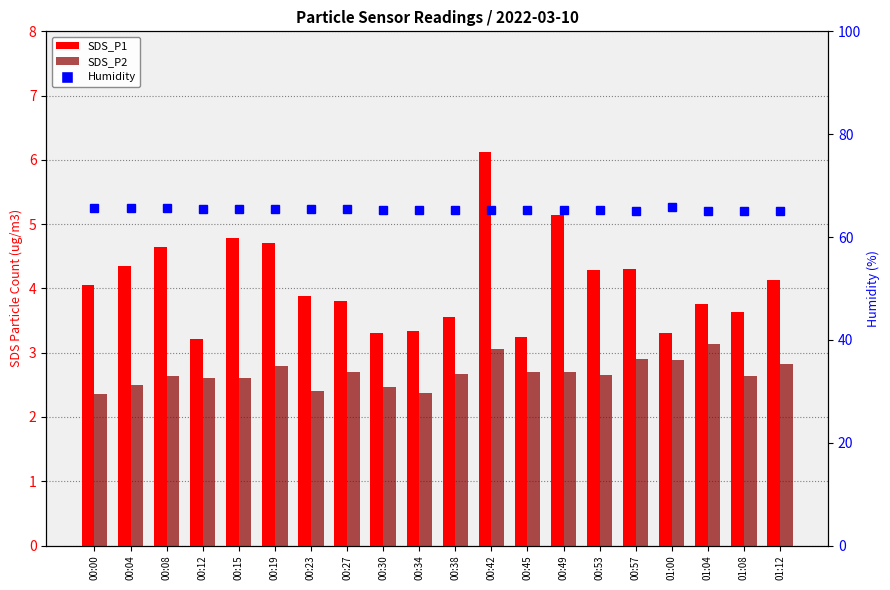

What is the total value across all series at 00:23?

71.7